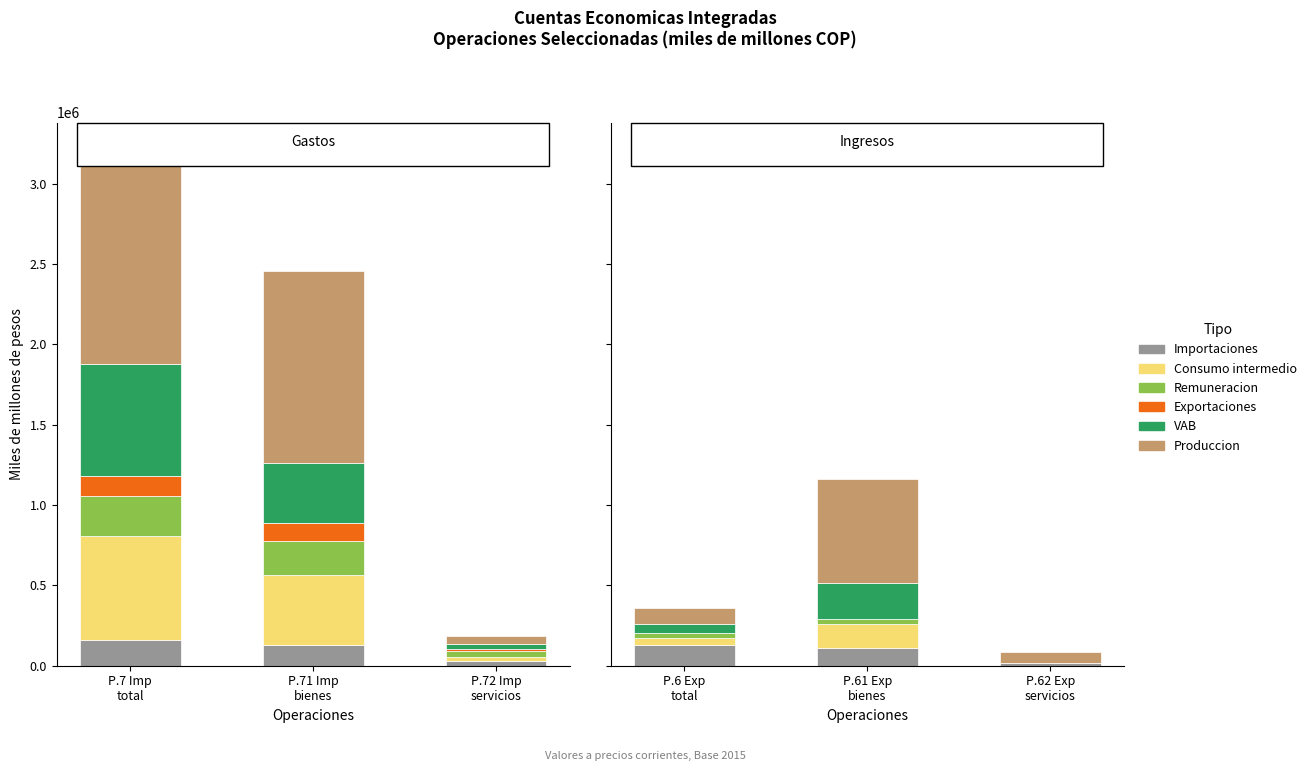

What is the average value of the Importaciones series?

84605